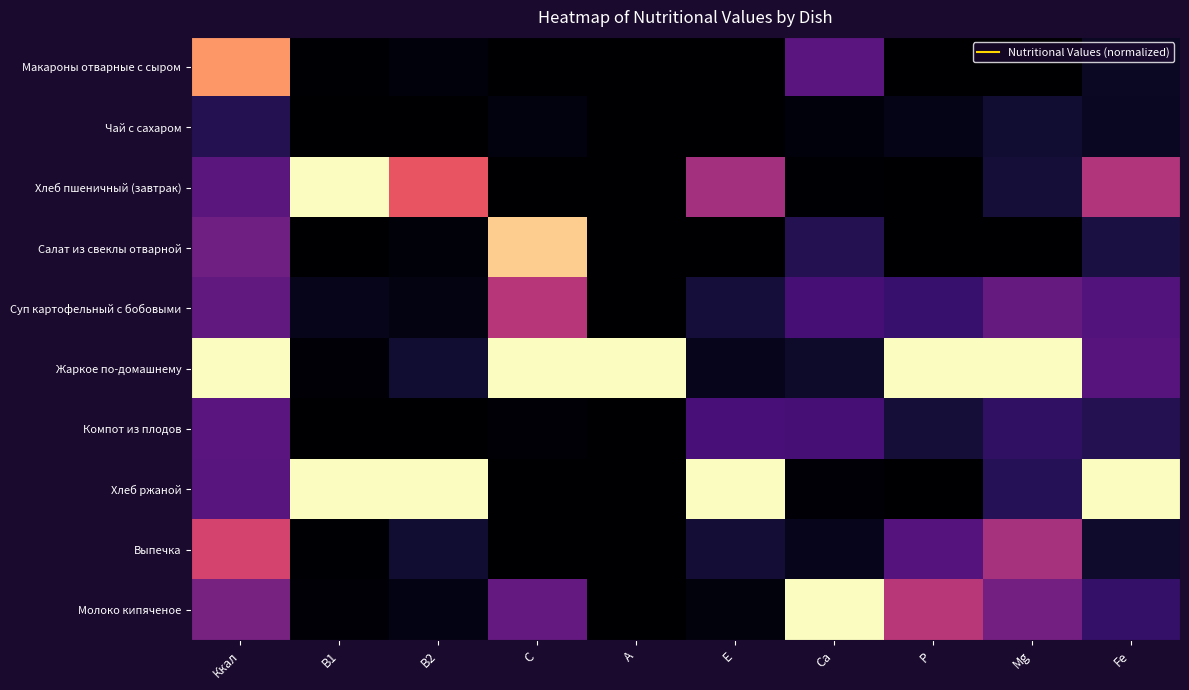

Reading left to right, what are all the values shown in this chart?

Макароны отварные с сыром: Ккал=0.8	В1=0.0	В2=0.0	С=0.0	А=0.0	Е=0.0	Ca=0.3	P=0.0	Mg=0.0	Fe=0.1
Чай с сахаром: Ккал=0.1	В1=0.0	В2=0.0	С=0.0	А=0.0	Е=0.0	Ca=0.0	P=0.0	Mg=0.1	Fe=0.1
Хлеб пшеничный (завтрак): Ккал=0.3	В1=1.0	В2=0.6	С=0.0	А=0.0	Е=0.5	Ca=0.0	P=0.0	Mg=0.1	Fe=0.5
Салат из свеклы отварной: Ккал=0.3	В1=0.0	В2=0.0	С=0.9	А=0.0	Е=0.0	Ca=0.1	P=0.0	Mg=0.0	Fe=0.1
Суп картофельный с бобовыми: Ккал=0.3	В1=0.0	В2=0.0	С=0.5	А=0.0	Е=0.1	Ca=0.2	P=0.2	Mg=0.3	Fe=0.3
Жаркое по-домашнему: Ккал=1.0	В1=0.0	В2=0.1	С=1.0	А=1.0	Е=0.1	Ca=0.1	P=1.0	Mg=1.0	Fe=0.3
Компот из плодов: Ккал=0.3	В1=0.0	В2=0.0	С=0.0	А=0.0	Е=0.2	Ca=0.2	P=0.1	Mg=0.2	Fe=0.1
Хлеб ржаной: Ккал=0.3	В1=1.0	В2=1.0	С=0.0	А=0.0	Е=1.0	Ca=0.0	P=0.0	Mg=0.1	Fe=1.0
Выпечка: Ккал=0.6	В1=0.0	В2=0.1	С=0.0	А=0.0	Е=0.1	Ca=0.1	P=0.3	Mg=0.5	Fe=0.1
Молоко кипяченое: Ккал=0.4	В1=0.0	В2=0.0	С=0.3	А=0.0	Е=0.0	Ca=1.0	P=0.5	Mg=0.3	Fe=0.2